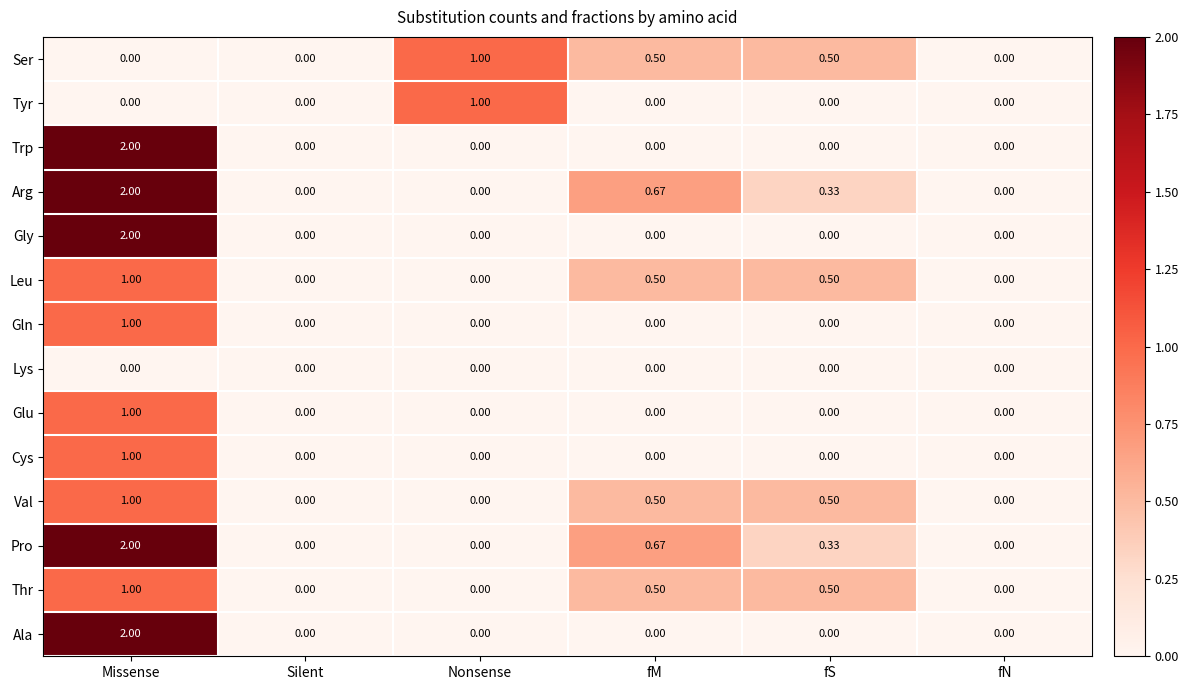

How many categories are shown in the chart?

6